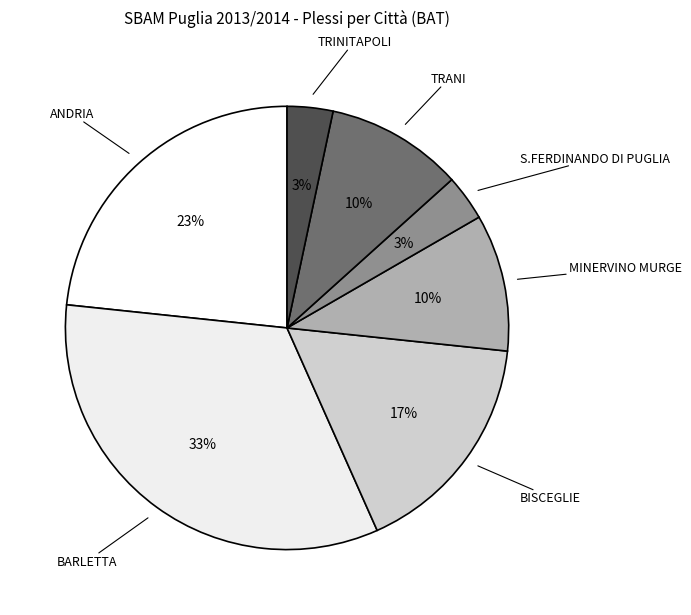

Is there a majority slice in this chart?

No